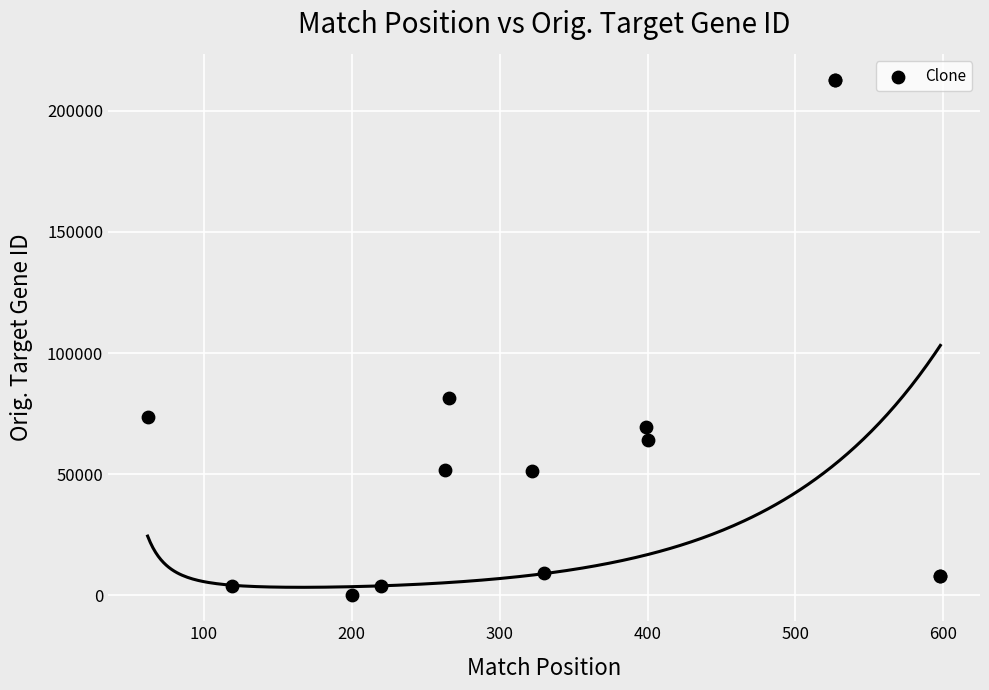

What Y value in the scatter plot is closest to 106431?

81617